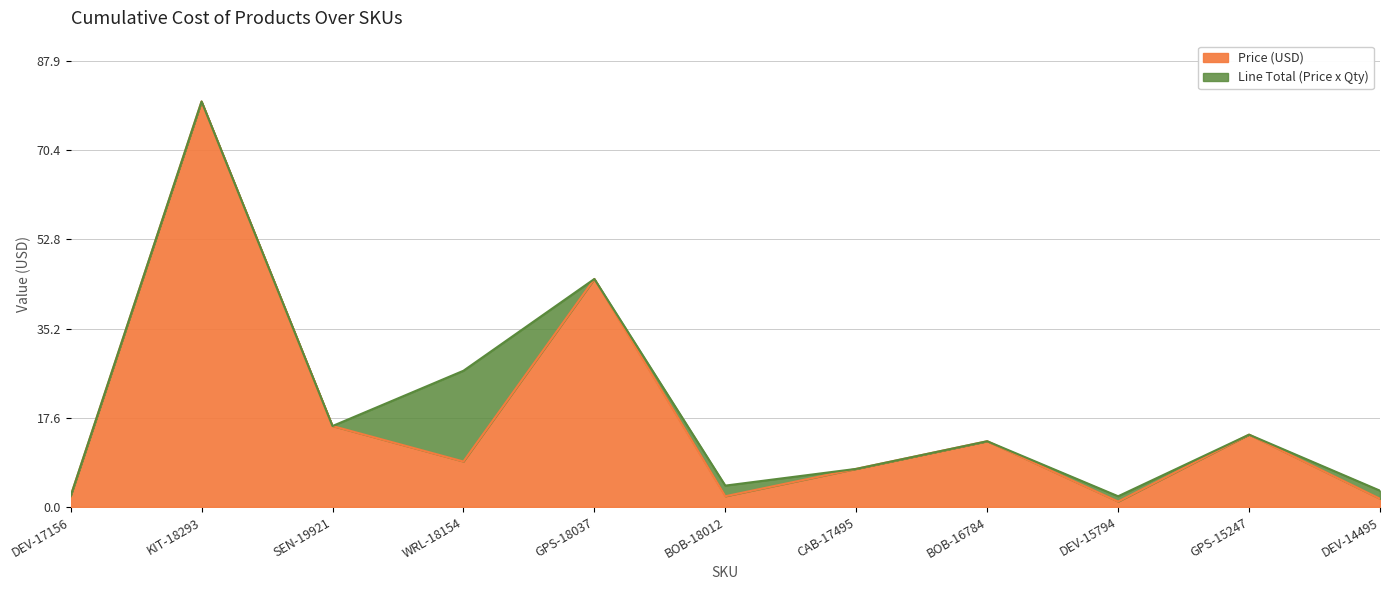

Count the number of categories in the chart.

11